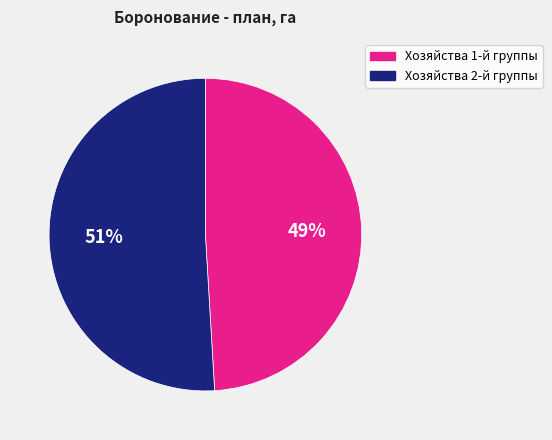

To the nearest percent, what is the difference between the largest and smallest slice percentages?

2%